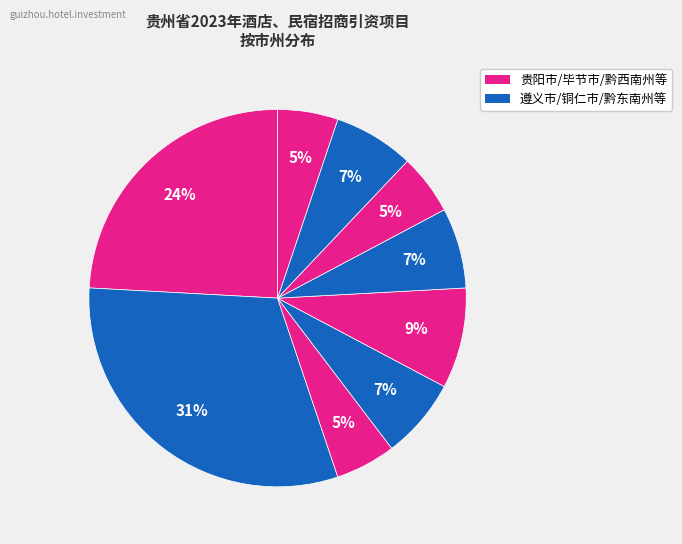

Count the number of slices in the pie.

9